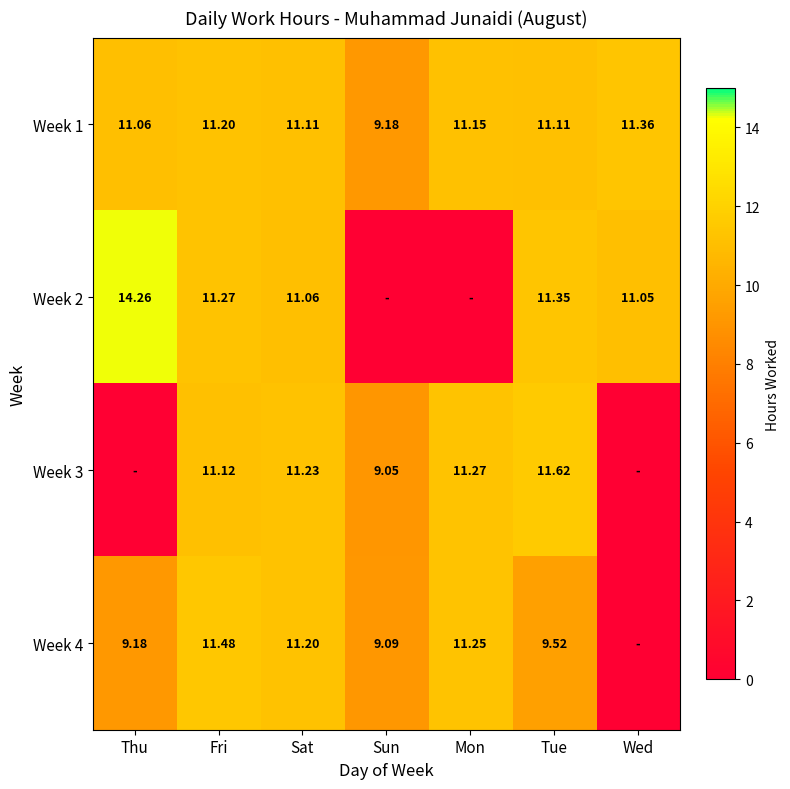

How many values in the Week 1 series exceed 11?

6